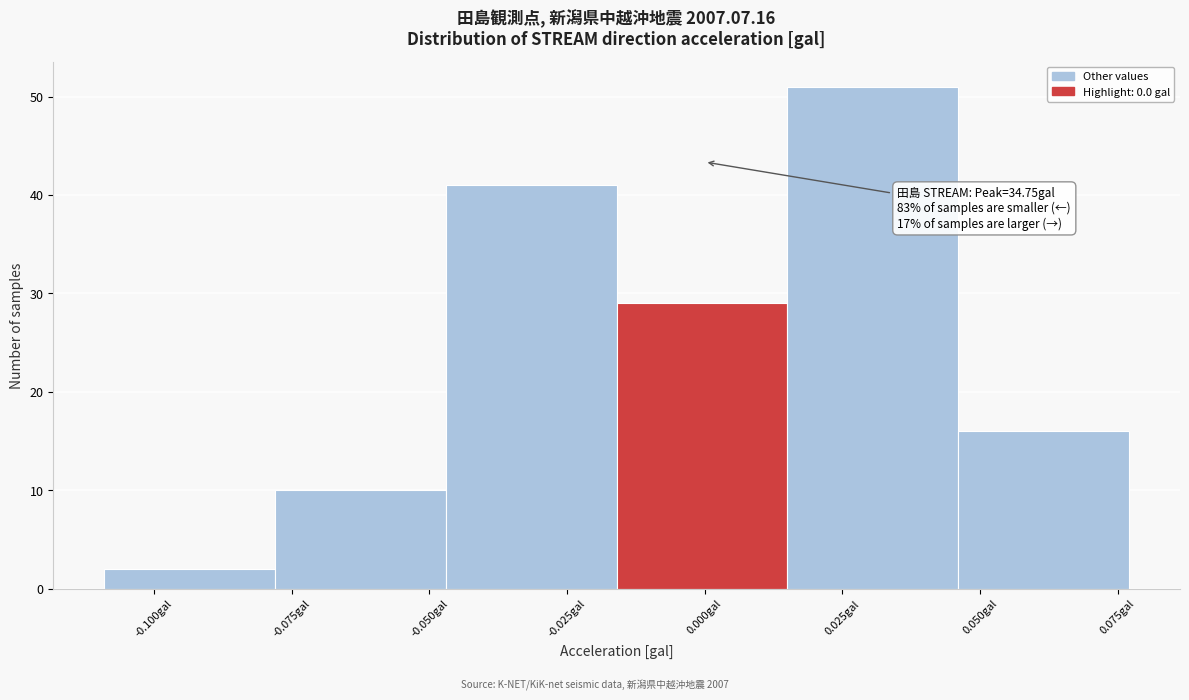

Over which range of the x-axis is the bar tallest?

0.015 to 0.046